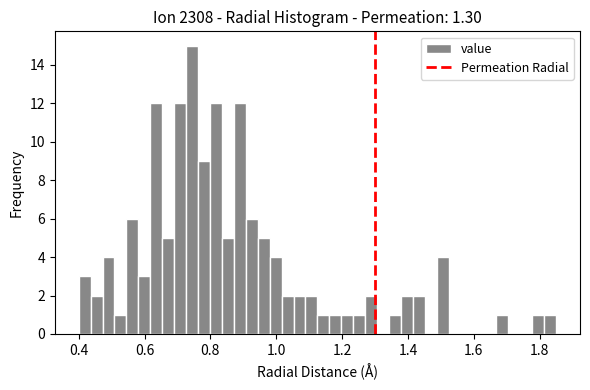

Read against the x-axis, roughly where is the centre of the tallest bar?

0.74